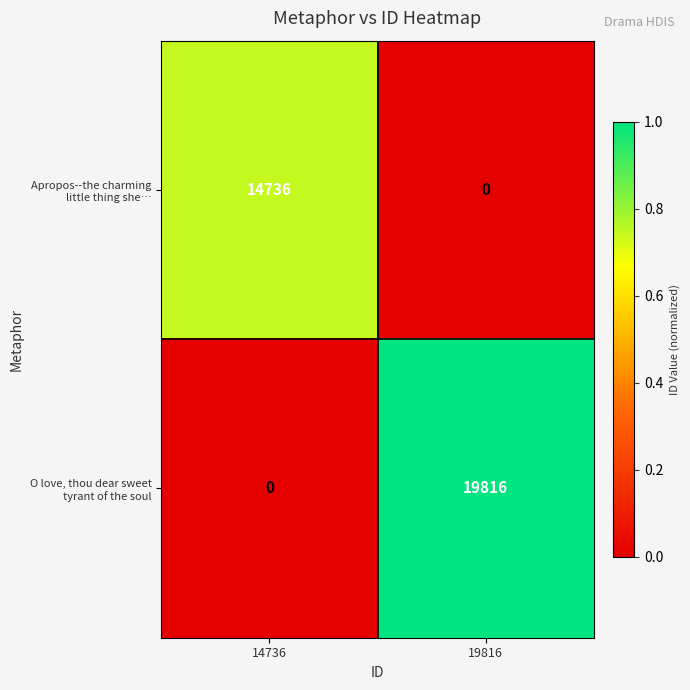

At which category is the sum across all series the highest?

19816